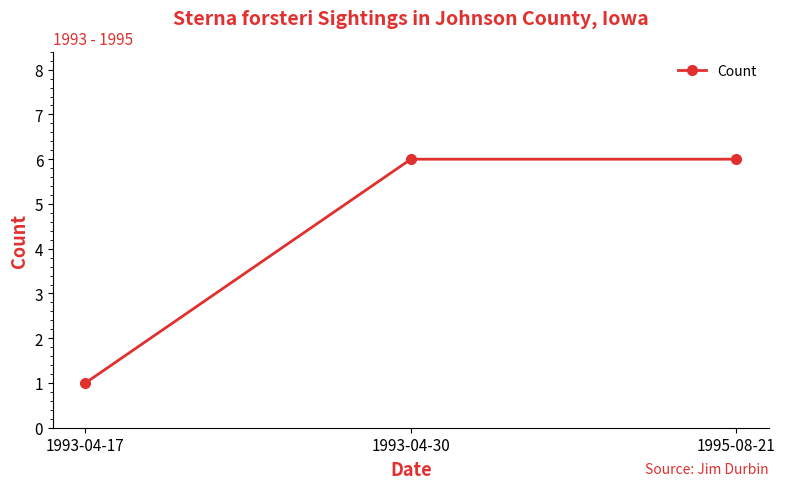

How many data points does each series have?

3